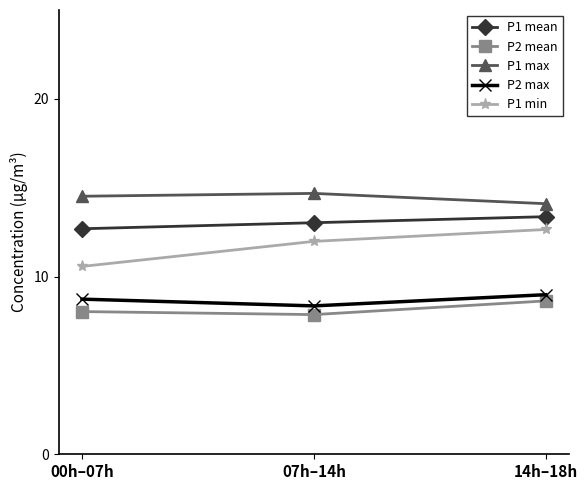

What is the minimum value for P1 mean?

12.7